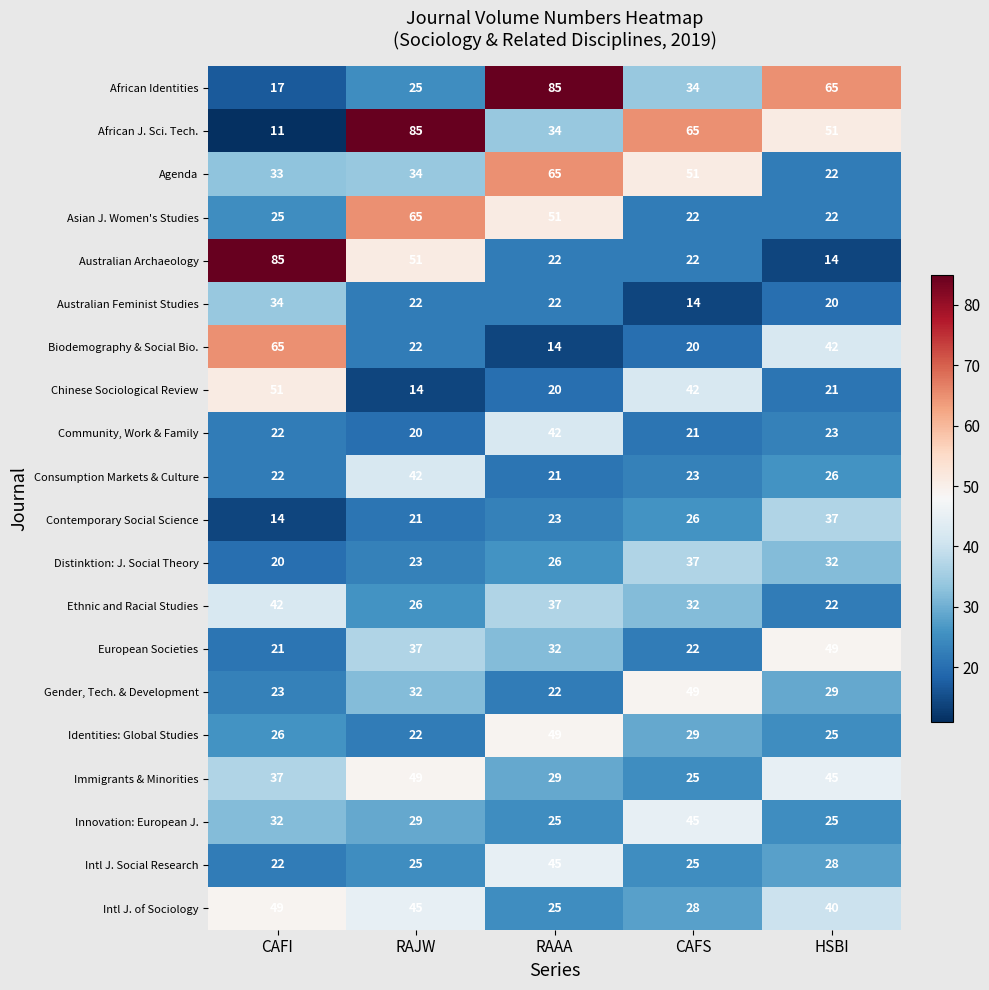

The value of Immigrants & Minorities at CAFS is 42. True or false?

False